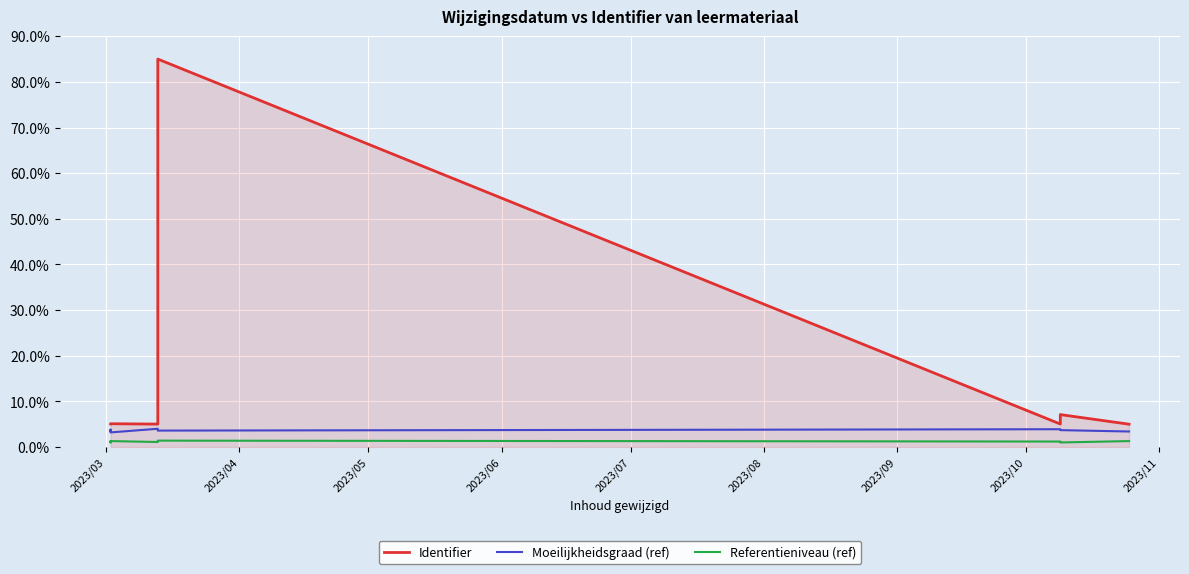

What is the value of the Moeilijkheidsgraad (ref) point at the 5th from the left?

3.6